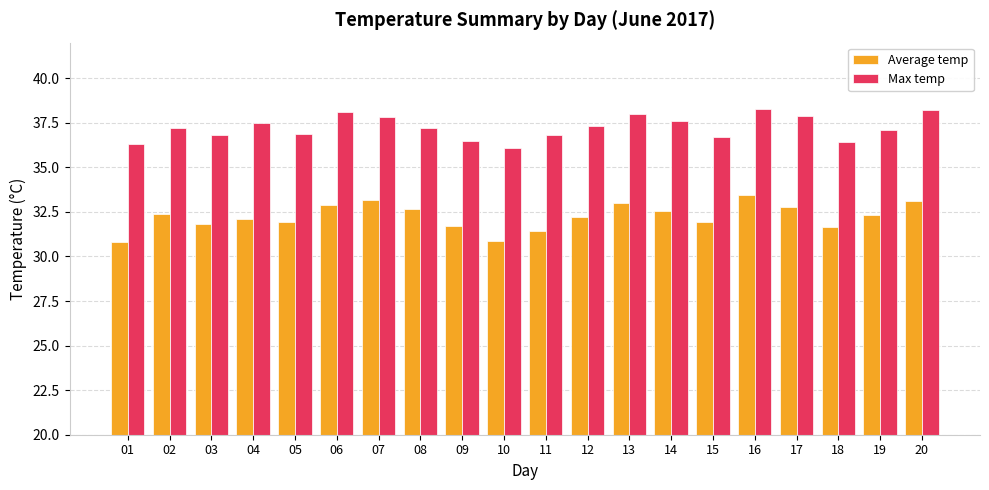

Which series has the largest total across all categories?

Max temp